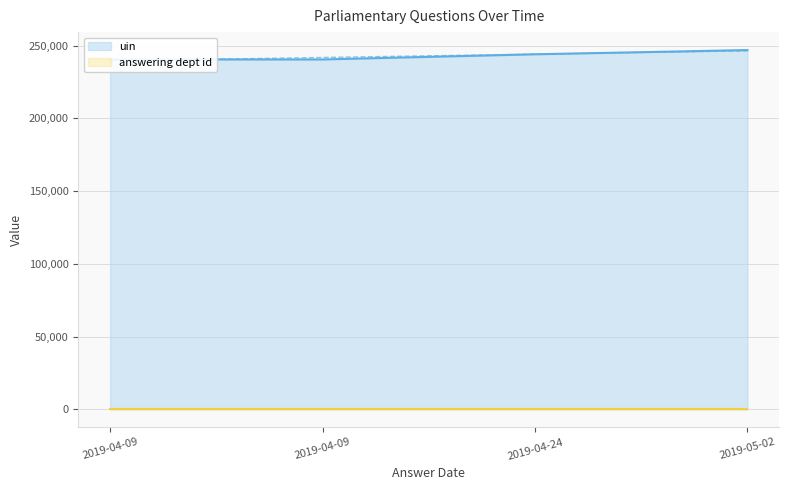

Which has a higher value, 2019-04-09 or 2019-04-24?

2019-04-24